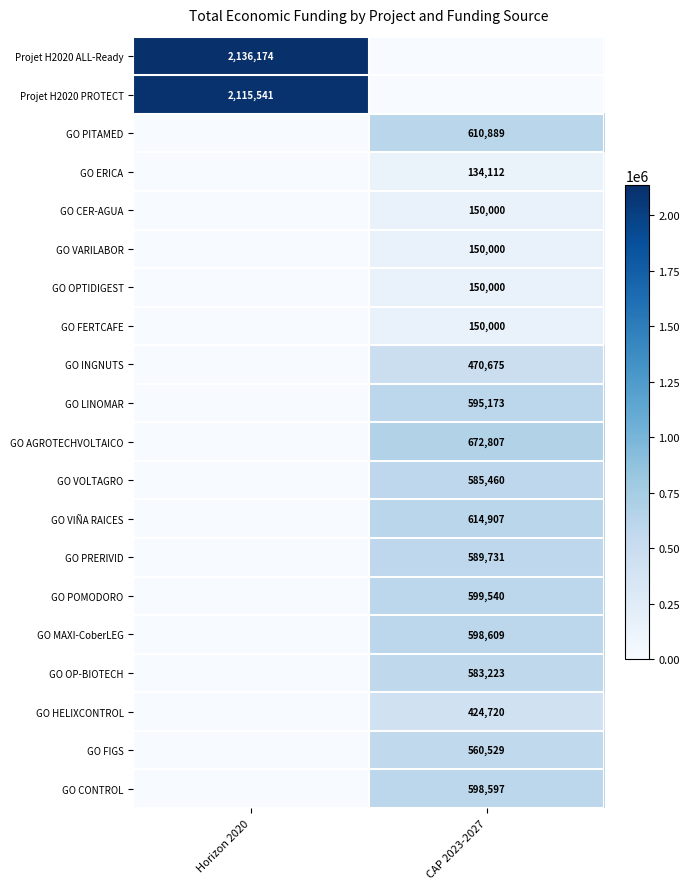

True or false: GO VIÑA RAICES has a value of 246452 at CAP 2023-2027.

False